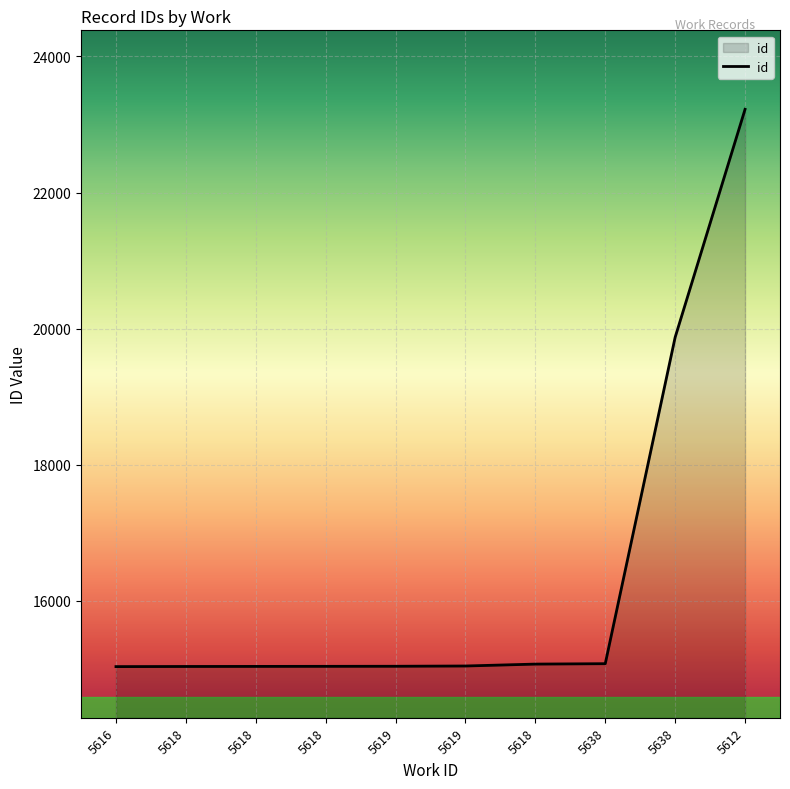

Reading left to right, what are all the values shown in this chart?

5616=15030	5618=15032	5618=15033	5618=15034	5619=15035	5619=15039	5618=15067	5638=15073	5638=19872	5612=23223